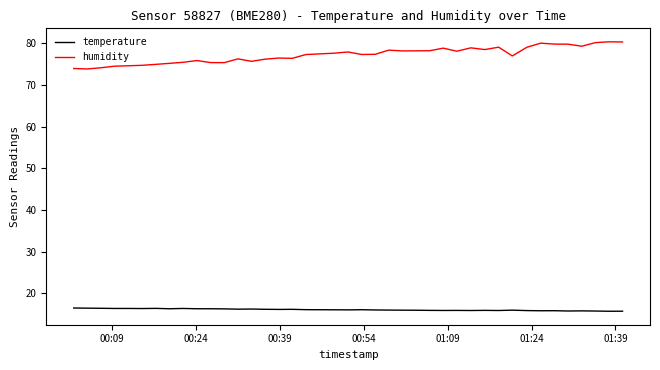

List the series in order of their peak value, lowest first.

temperature, humidity